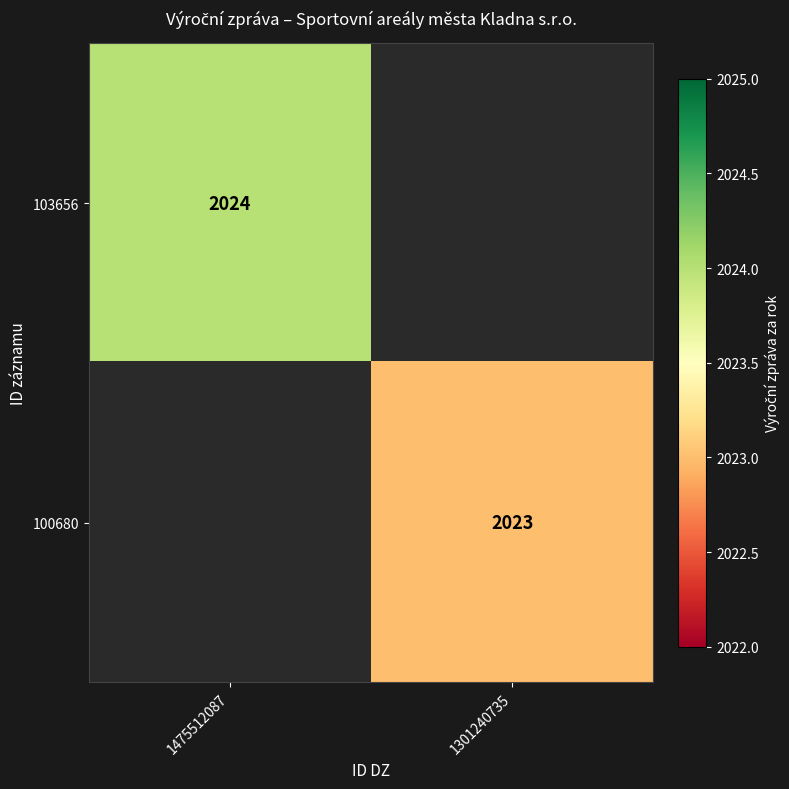

Count the number of categories in the chart.

2